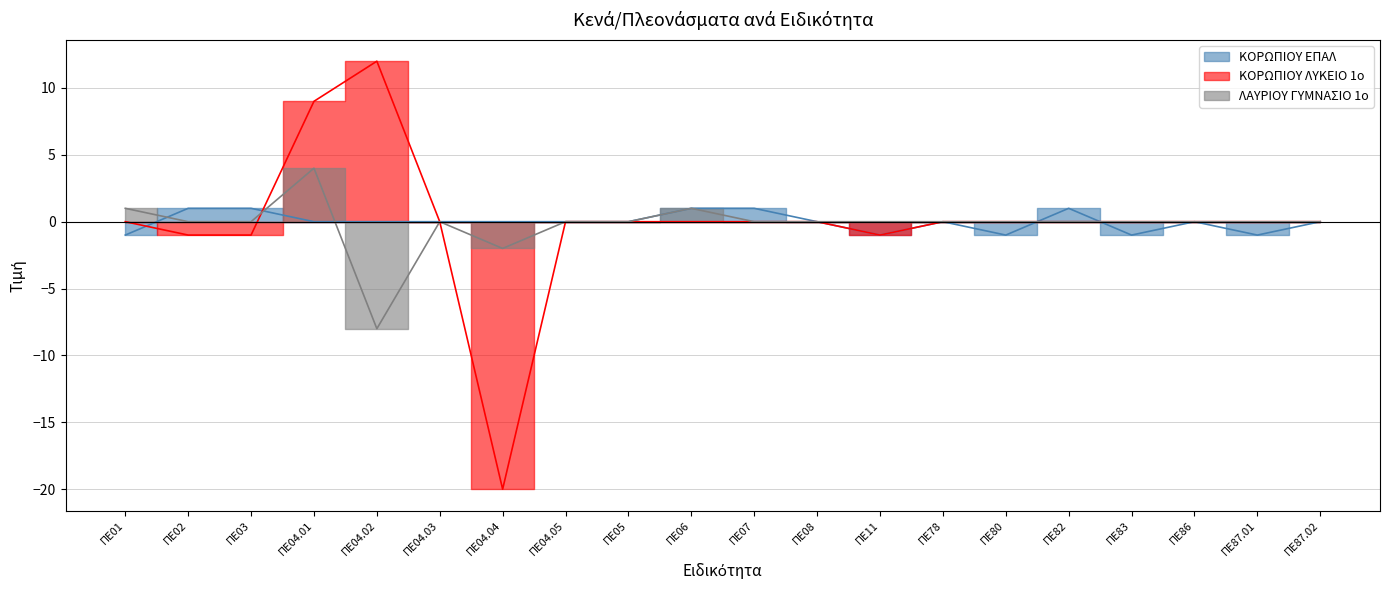

Does the chart have visible grid lines?

Yes